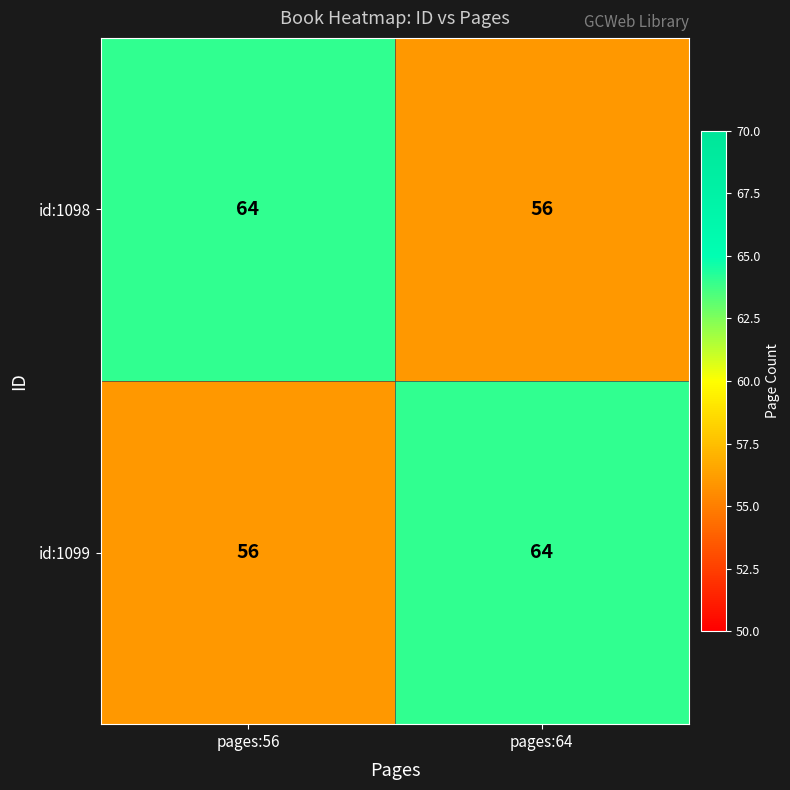

The value of id:1099 at pages:56 is 93. True or false?

False